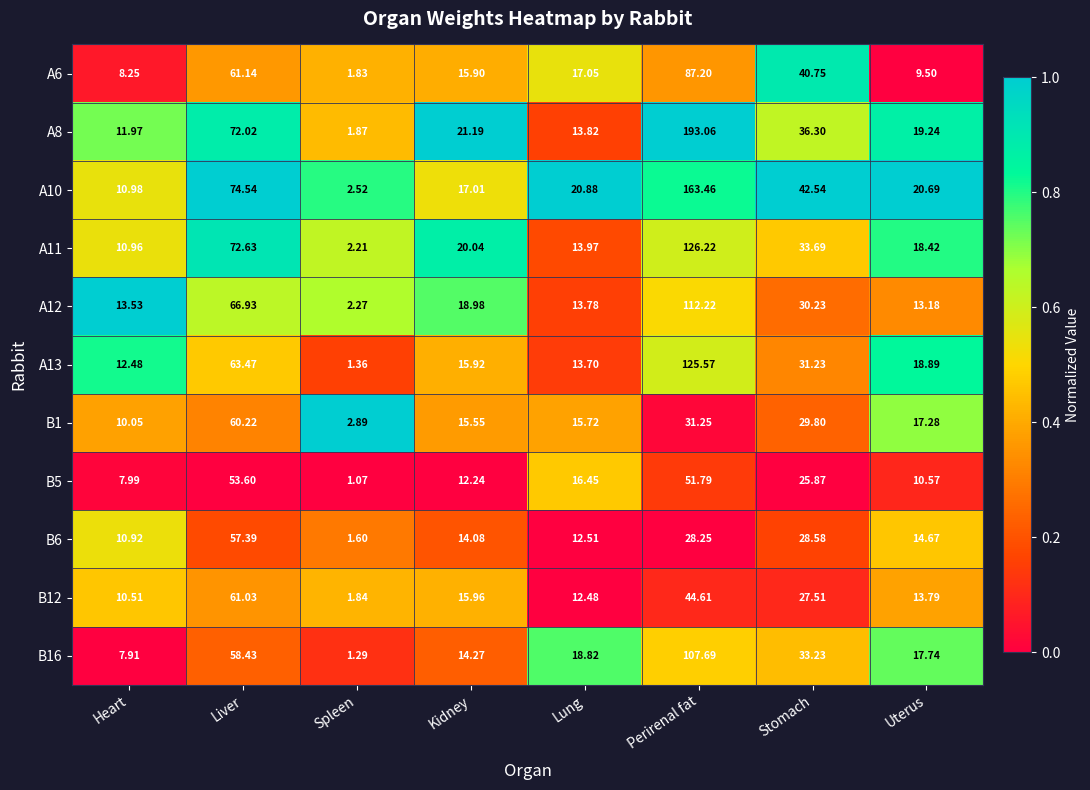

Rank the series at Spleen from lowest to highest value.

B5, B16, A13, B6, A6, B12, A8, A11, A12, A10, B1